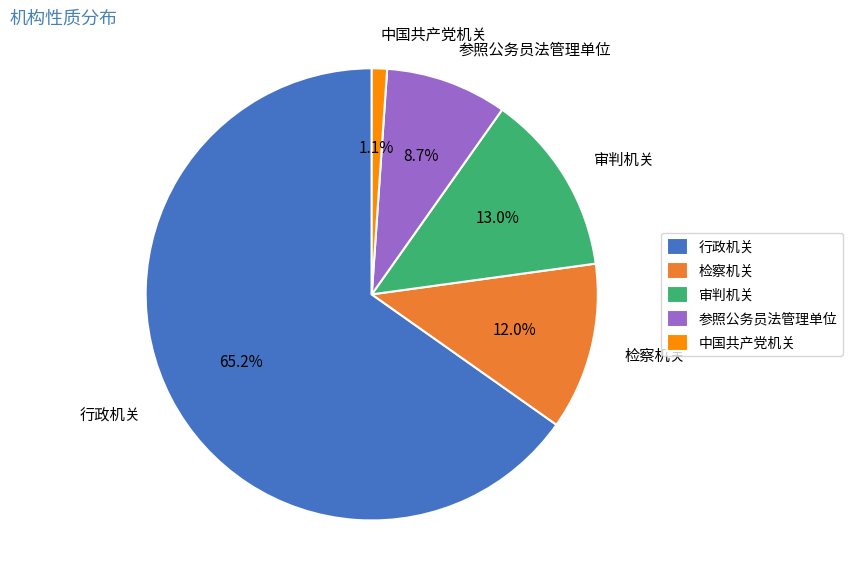

What percentage is the 参照公务员法管理单位 slice, to the nearest percent?

9%